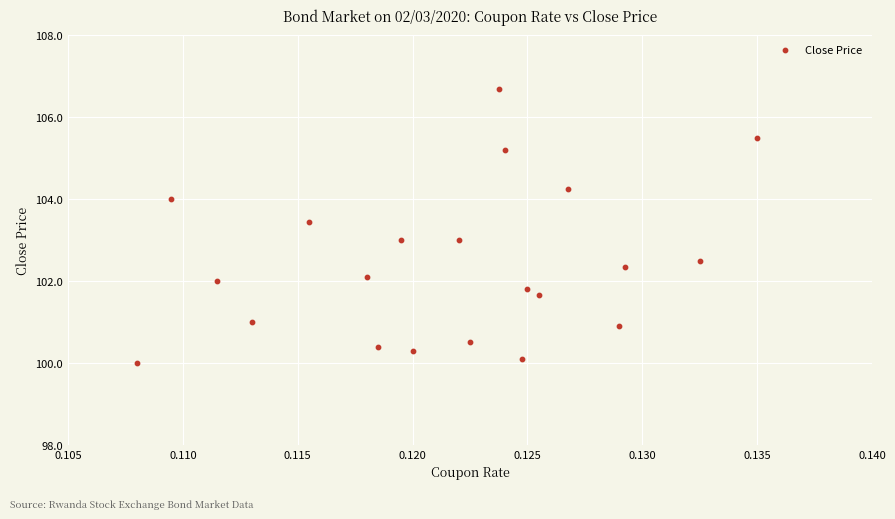

What is the range of Y values (max minus min)?

6.7